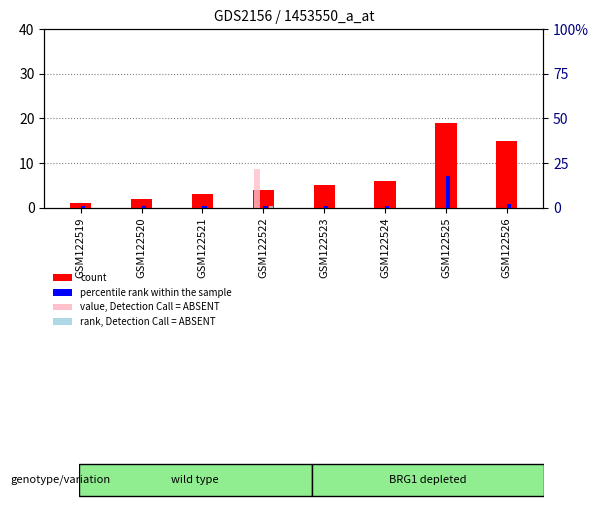

What is the sum of all percentile rank within the sample values?

26.0